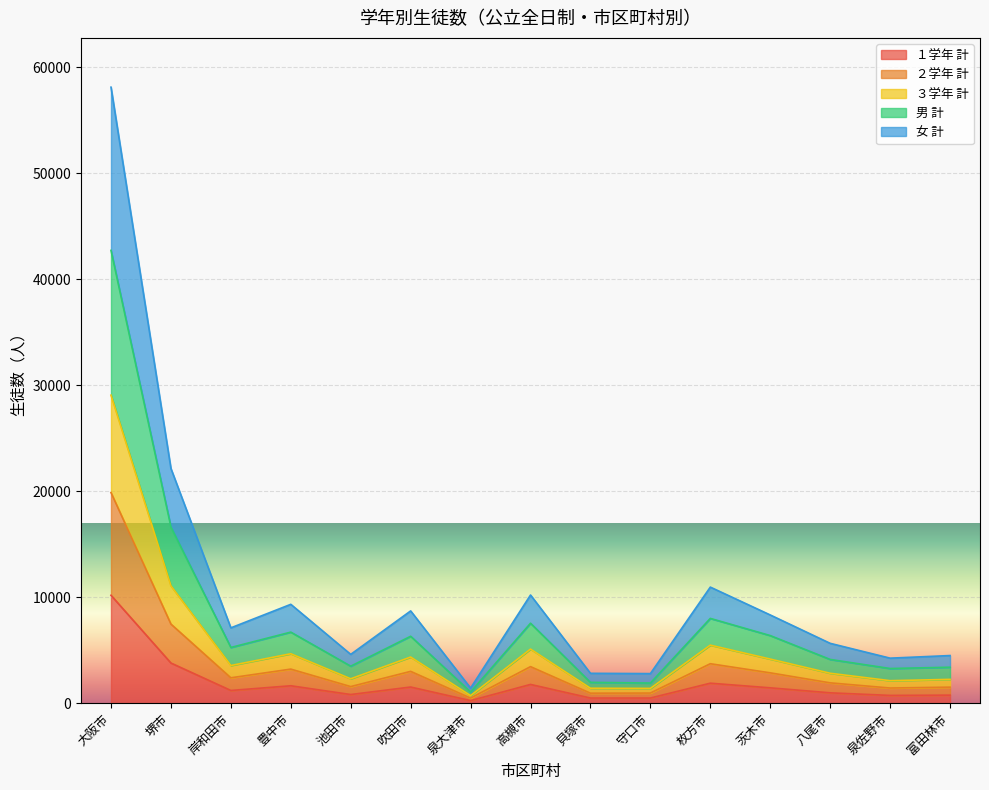

Which category has the highest value in the １学年 計 series?

大阪市